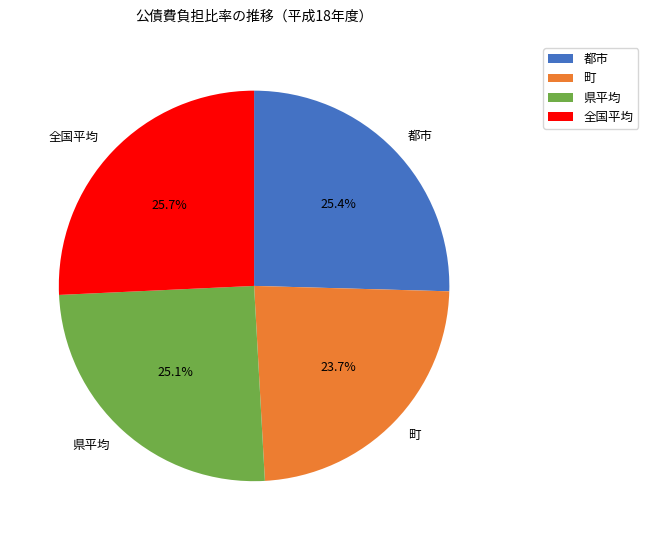

The 全国平均 slice represents 39% of the pie. True or false?

False